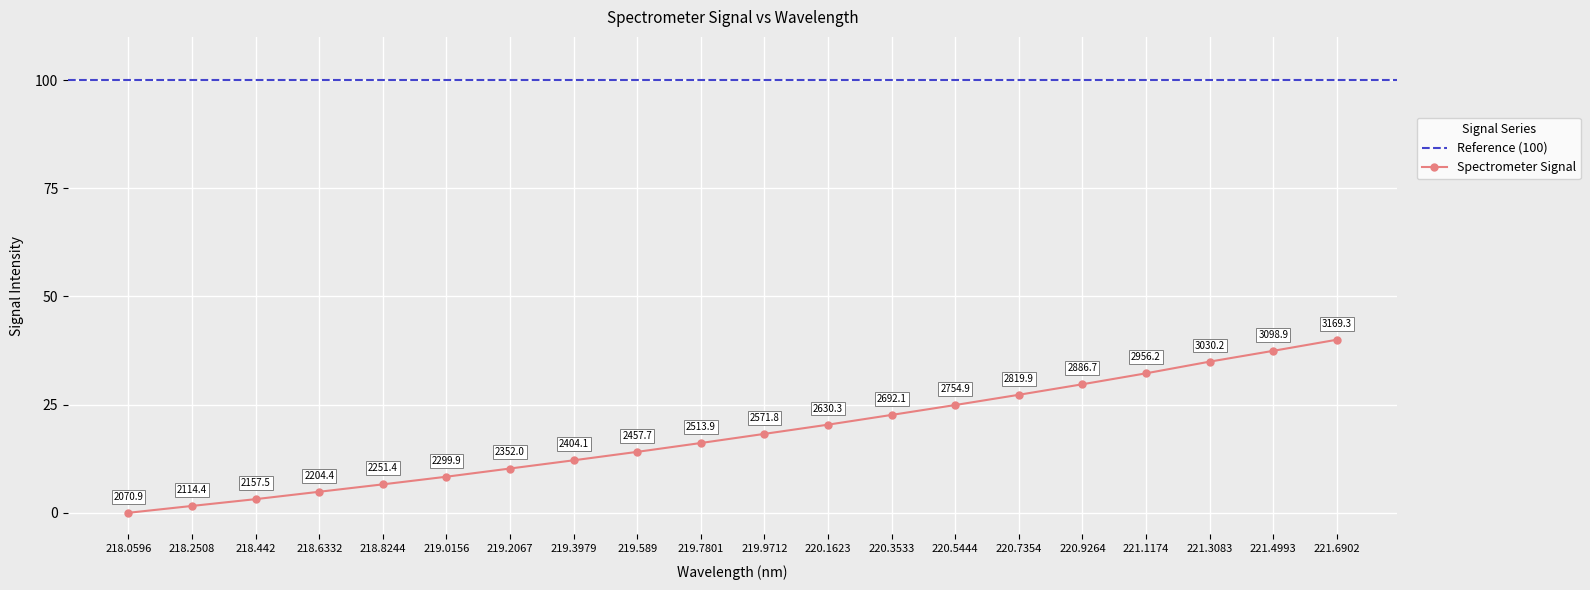

Approximately how many times larger is the value at 221.3083 compared to 218.442?

11.1